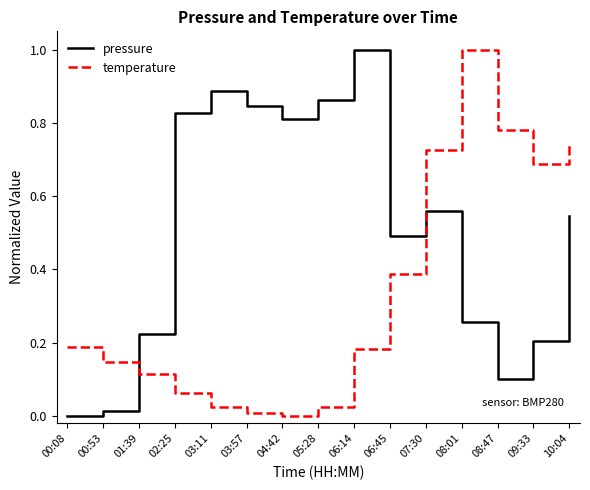

Rank the series by their average value, from lowest to highest.

temperature, pressure